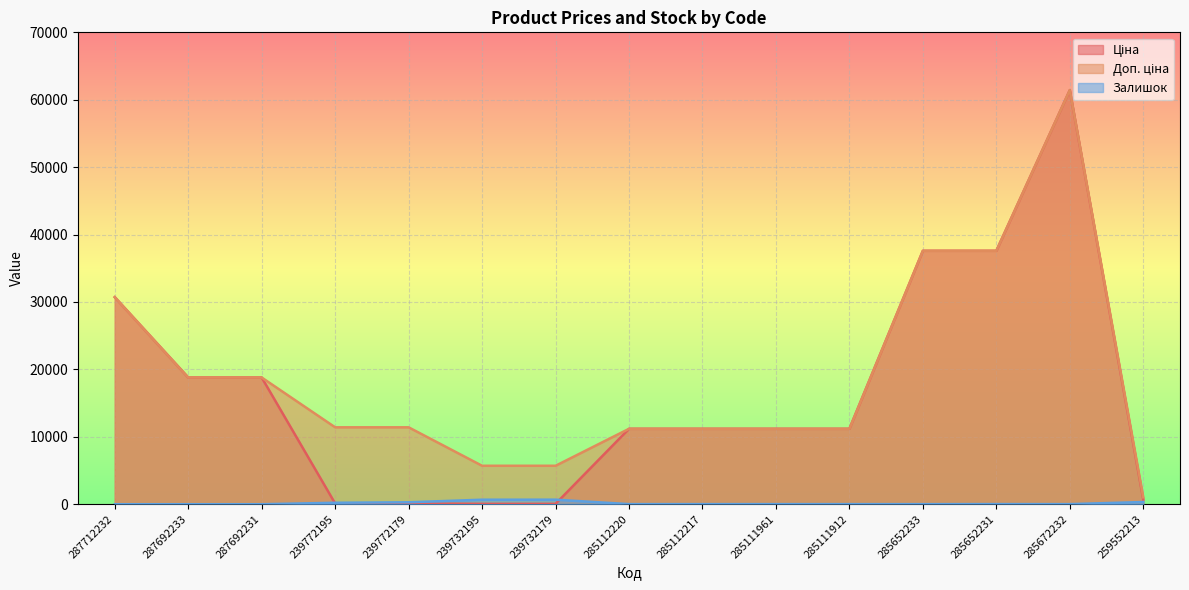

How many values in the Залишок series are below 17?

6